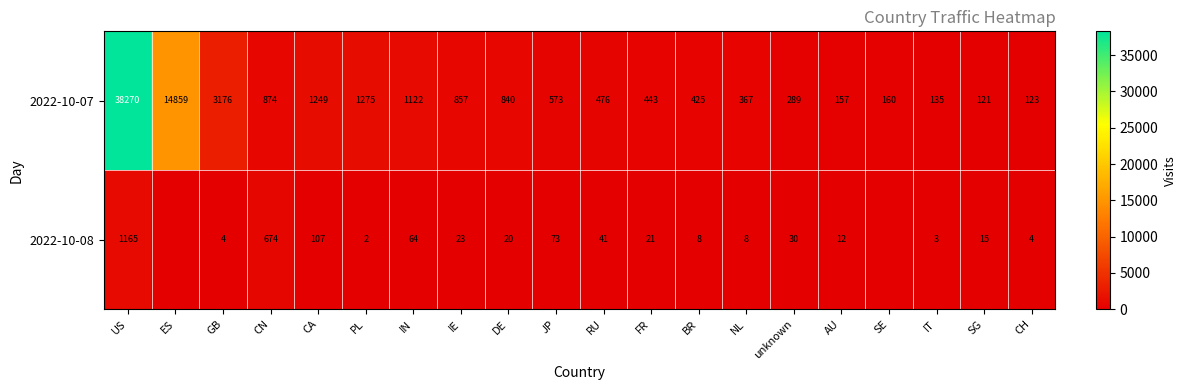

At which label does 2022-10-07 first exceed 573?

US